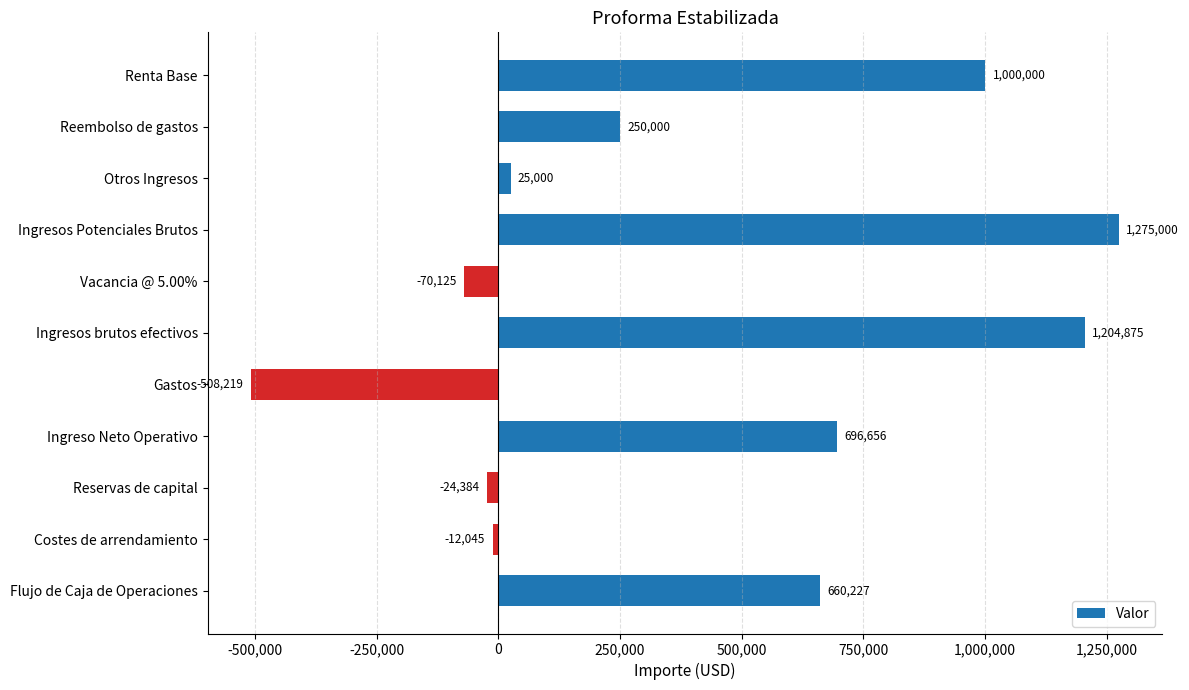

What is the minimum value shown in the chart?

-508219